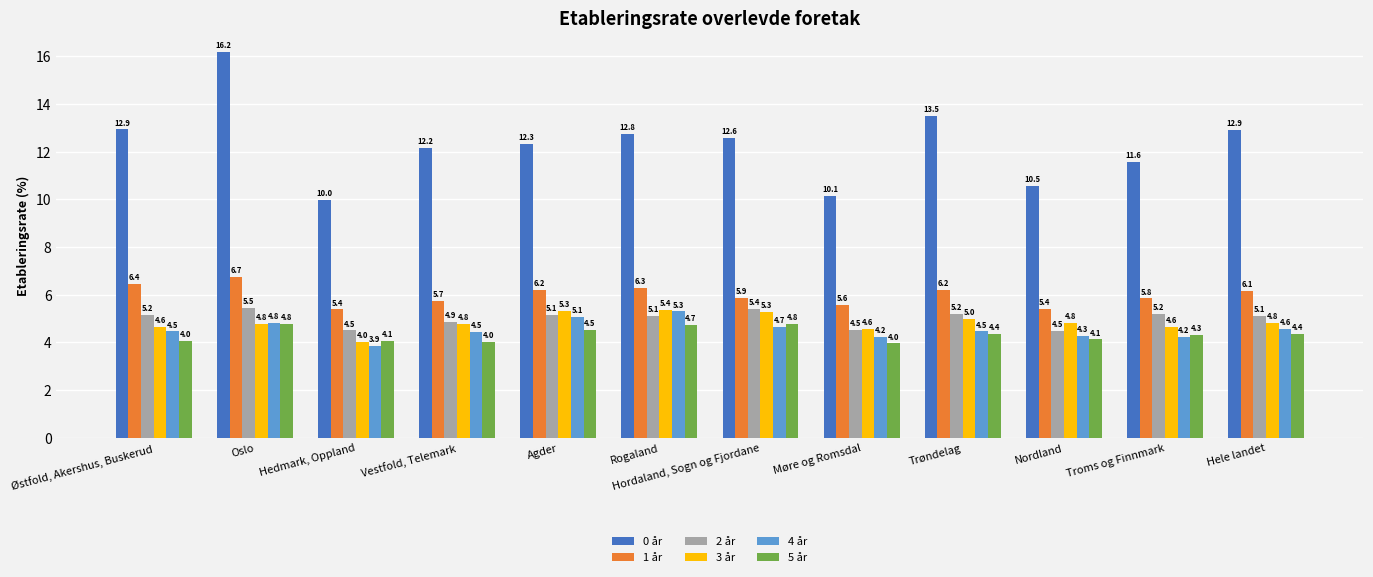

What is the difference between the maximum and minimum values in the 2 år series?

1.0